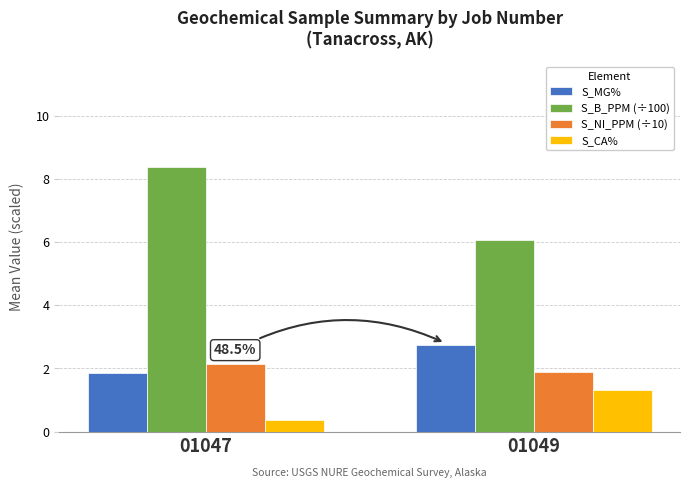

What is the difference between the maximum and minimum values in the S_B_PPM (÷100) series?

2.3